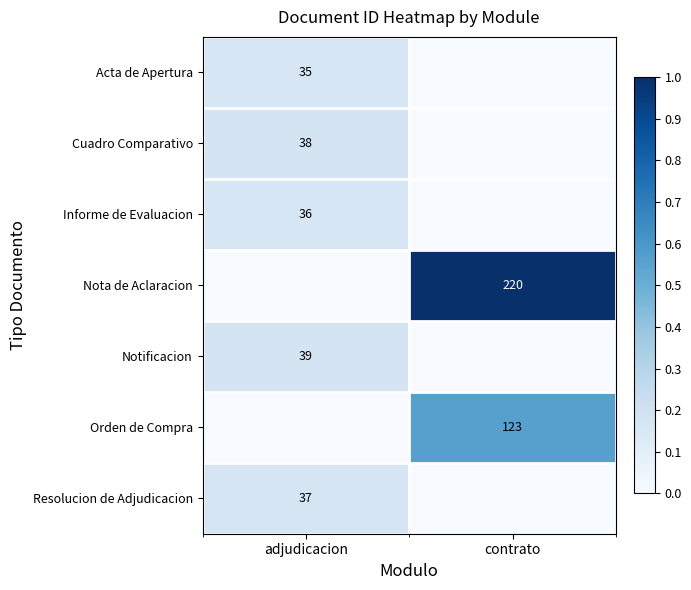

The value of Acta de Apertura at adjudicacion is 50. True or false?

False